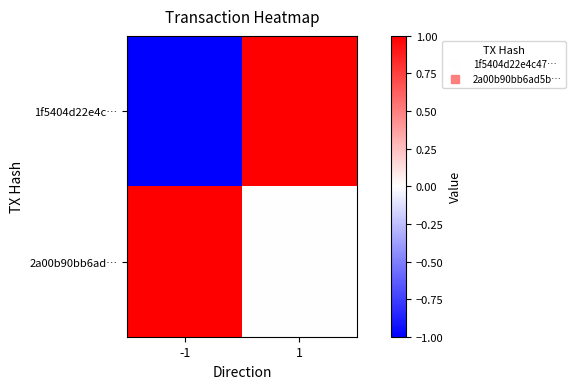

Reading right to left, extract all data points from this chart.

1f5404d22e4c…: 1=1	-1=-1
2a00b90bb6ad…: 1=0	-1=1